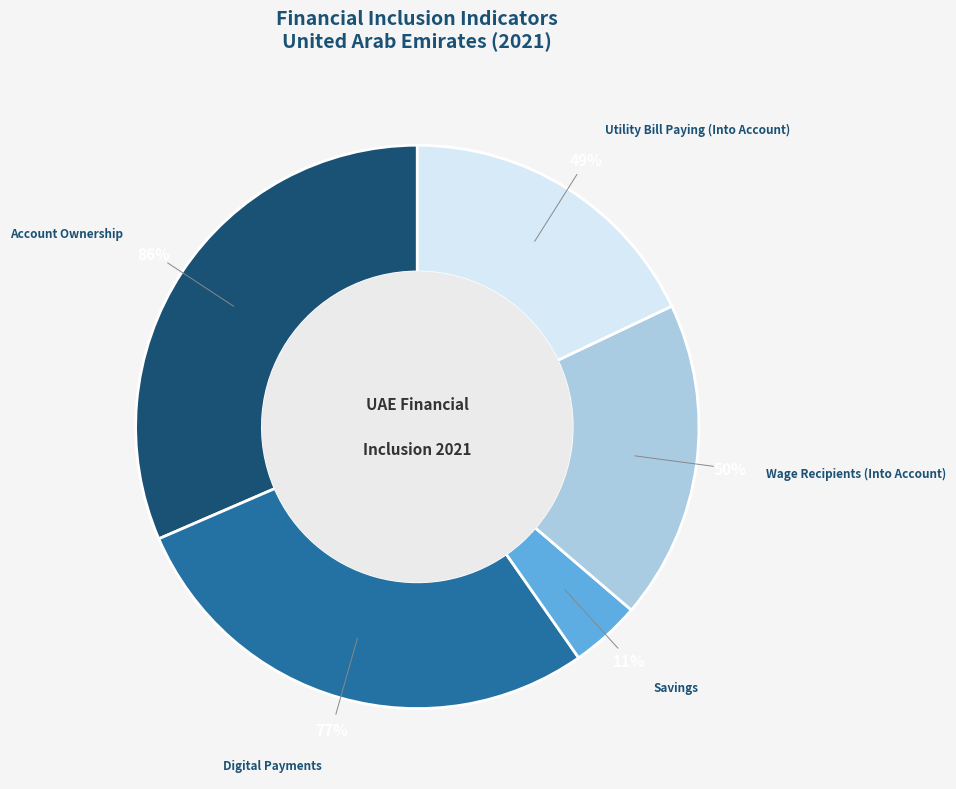

To the nearest percent, what percentage of the pie is Digital Payments?

28%